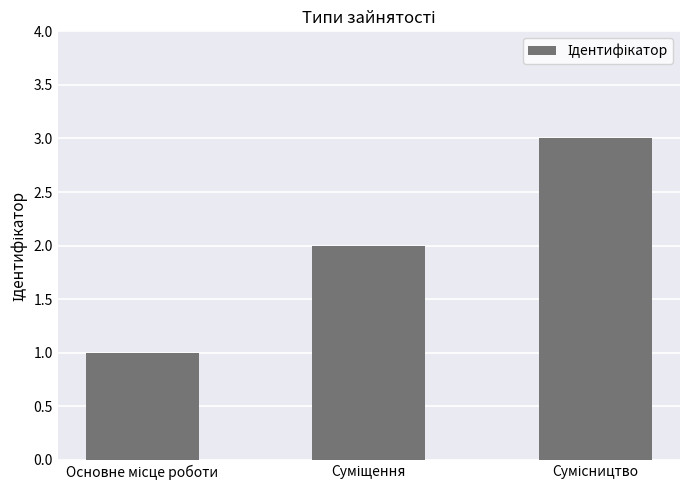

What is the greatest value displayed?

3